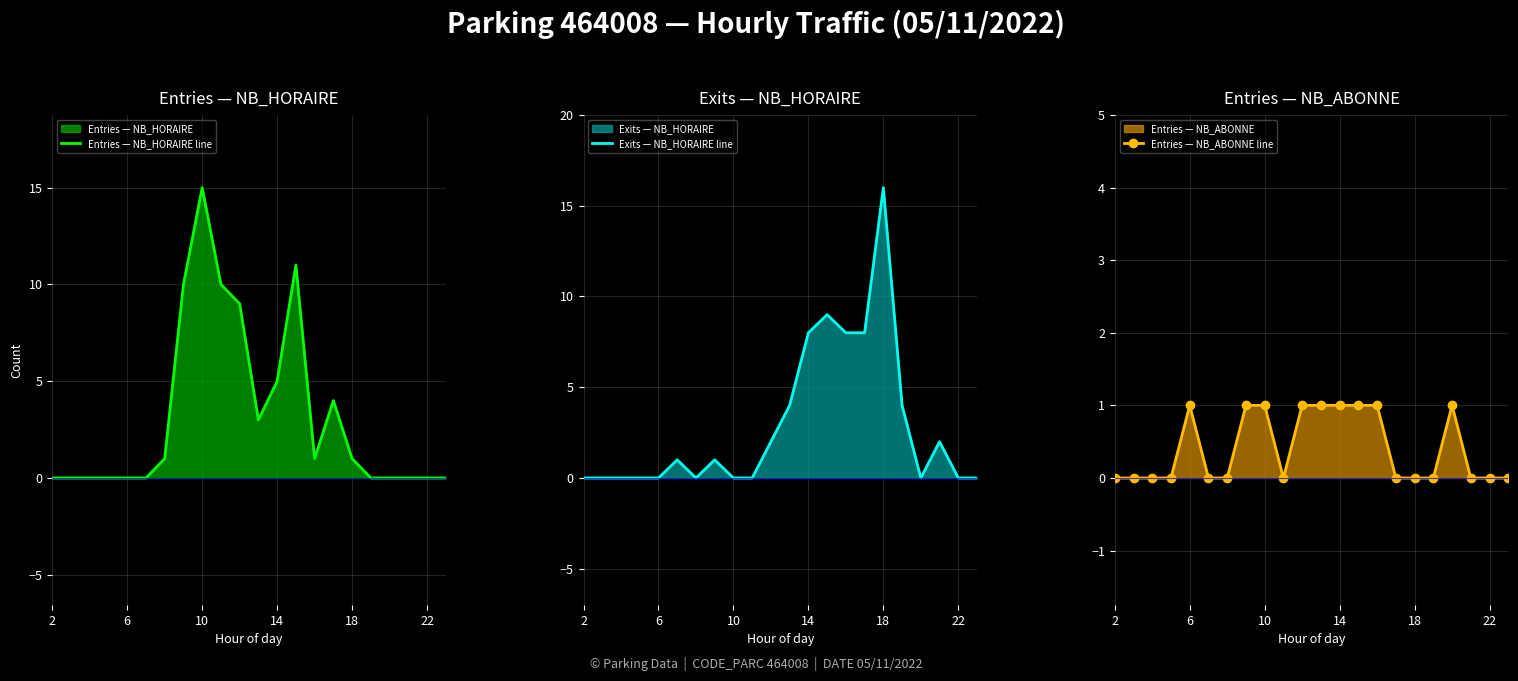

Which series has the largest total across all categories?

Entries — NB_HORAIRE line